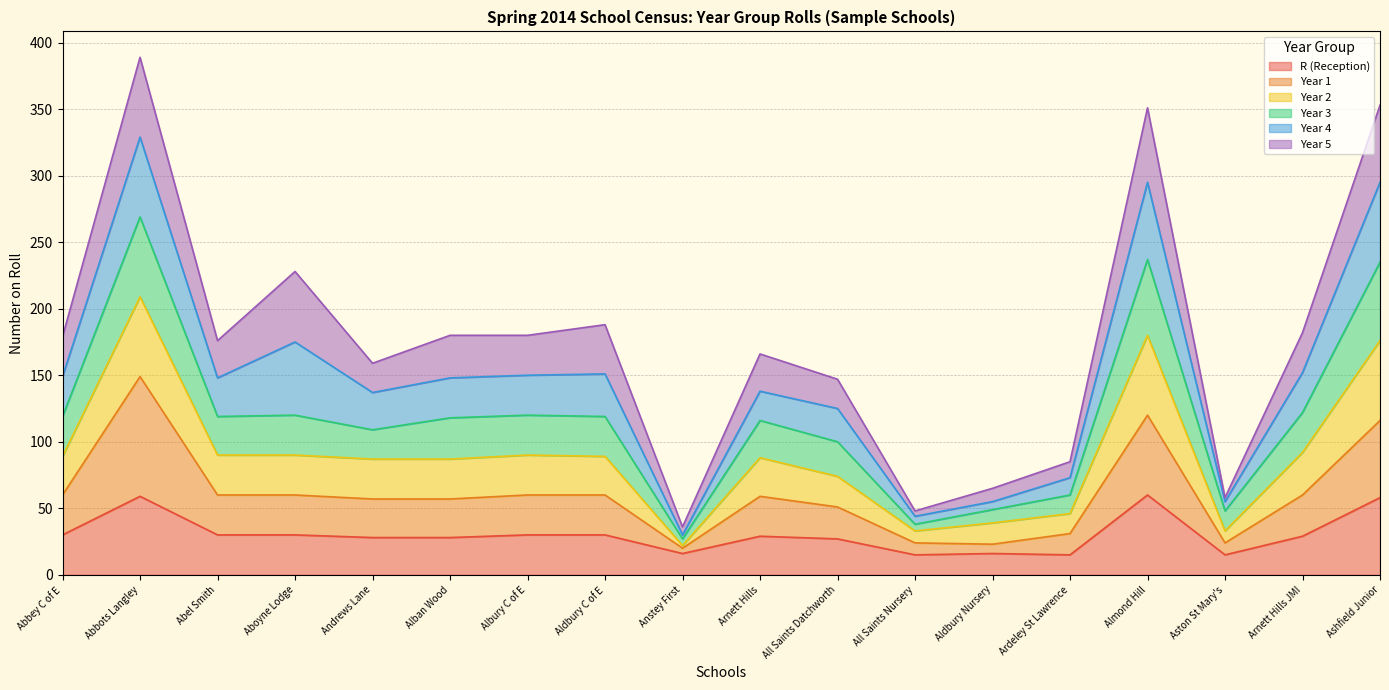

What is the total value across all series at Almond Hill?

351